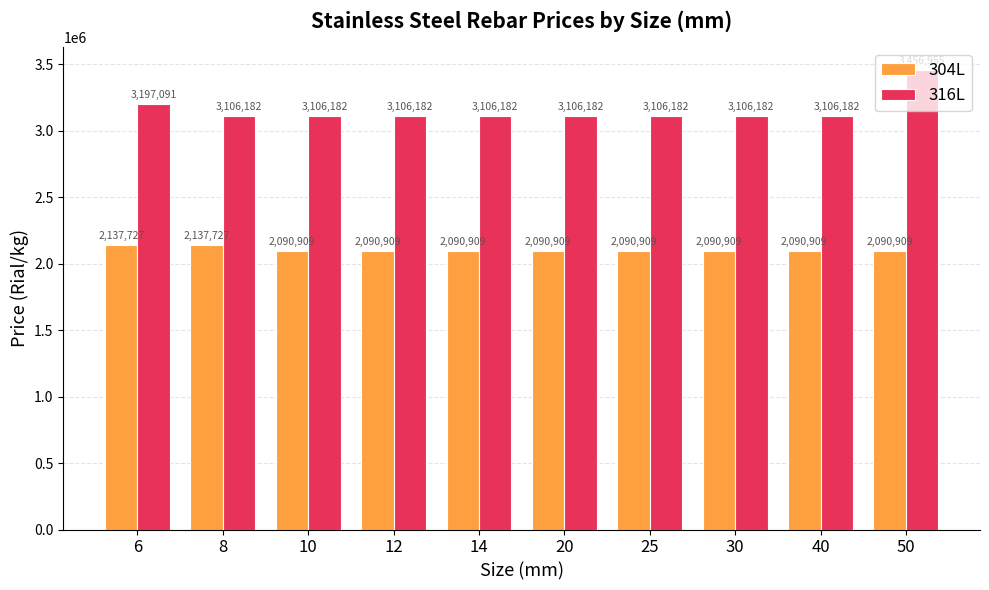

What is the difference between the maximum and second lowest values in the 304L series?

46818